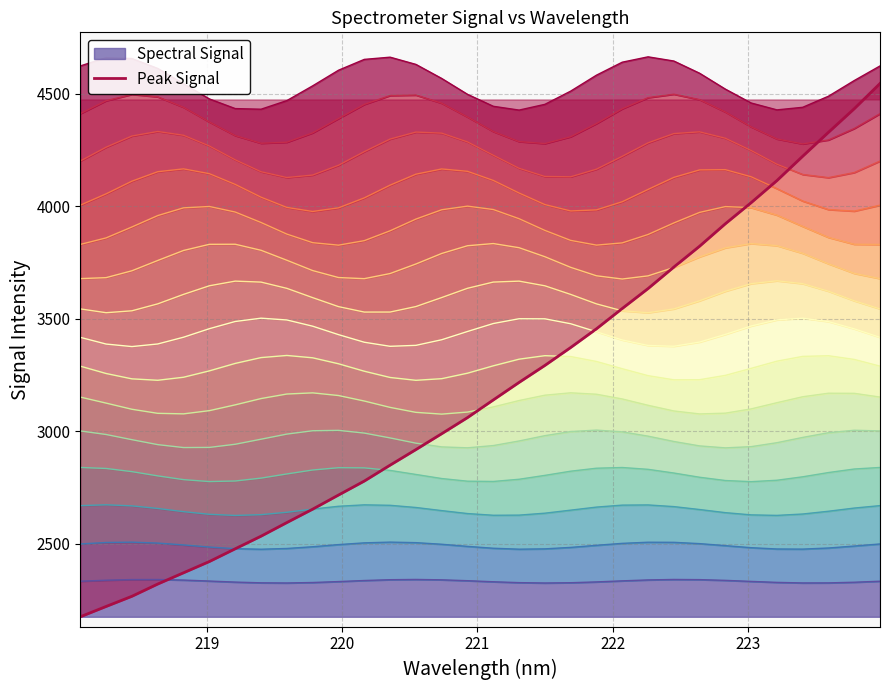

The chart shows a value of 1022.2 at 27. True or false?

False